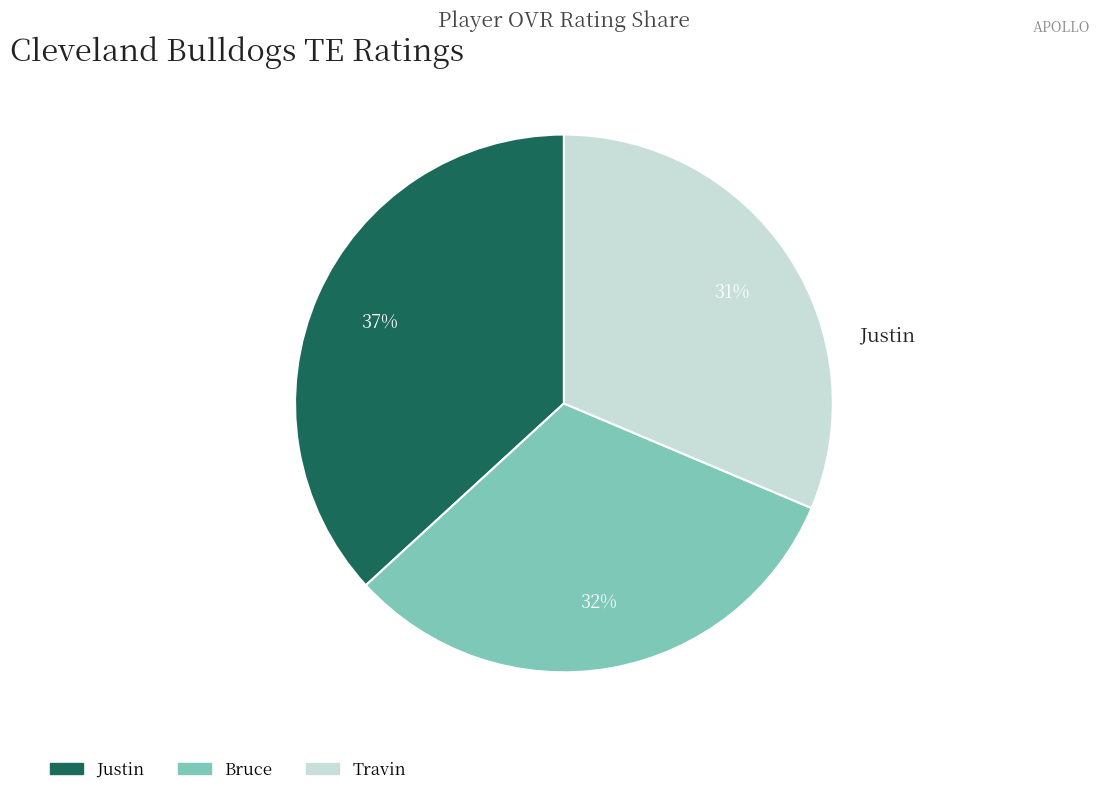

To the nearest percent, what percentage of the pie is Travin?

31%